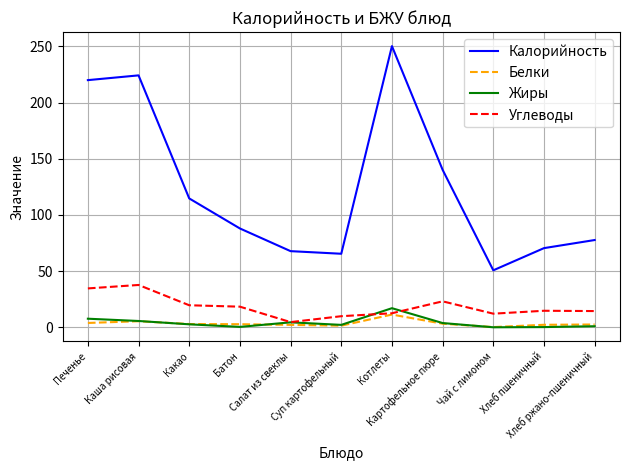

At which category is the sum across all series the highest?

Котлеты